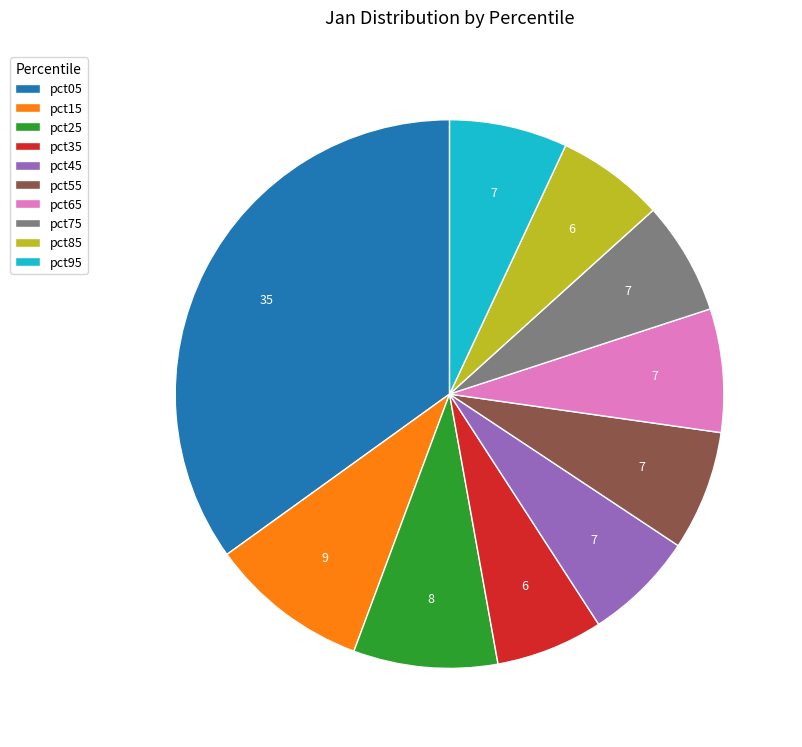

How many slices are in this pie chart?

10